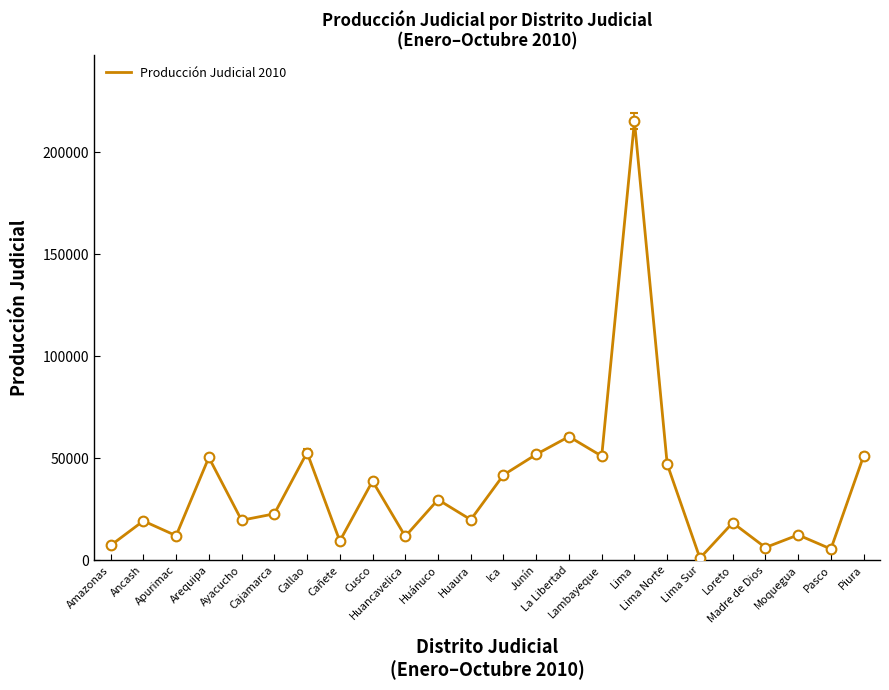

What is the maximum value shown in the chart?

215202